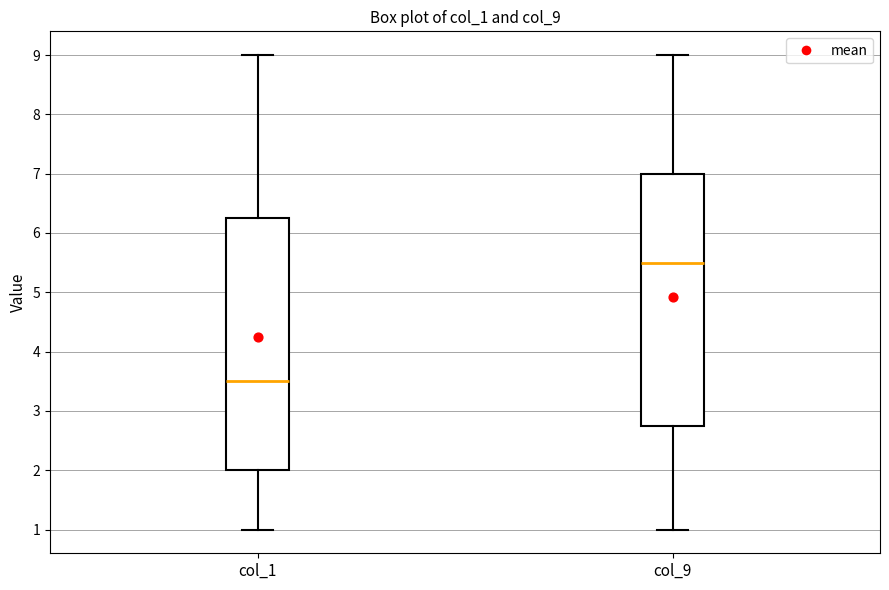

Reading left to right, read every box against the y-axis: the position of its median line, the range the box covers, and the ends of its whiskers. The values are not printed on the chart, so give them approximately, as read against the axis.

col_1: median 3.5, box 2.0 to 6.3, whiskers 1.0 to 9.0
col_9: median 5.5, box 2.8 to 7.0, whiskers 1.0 to 9.0